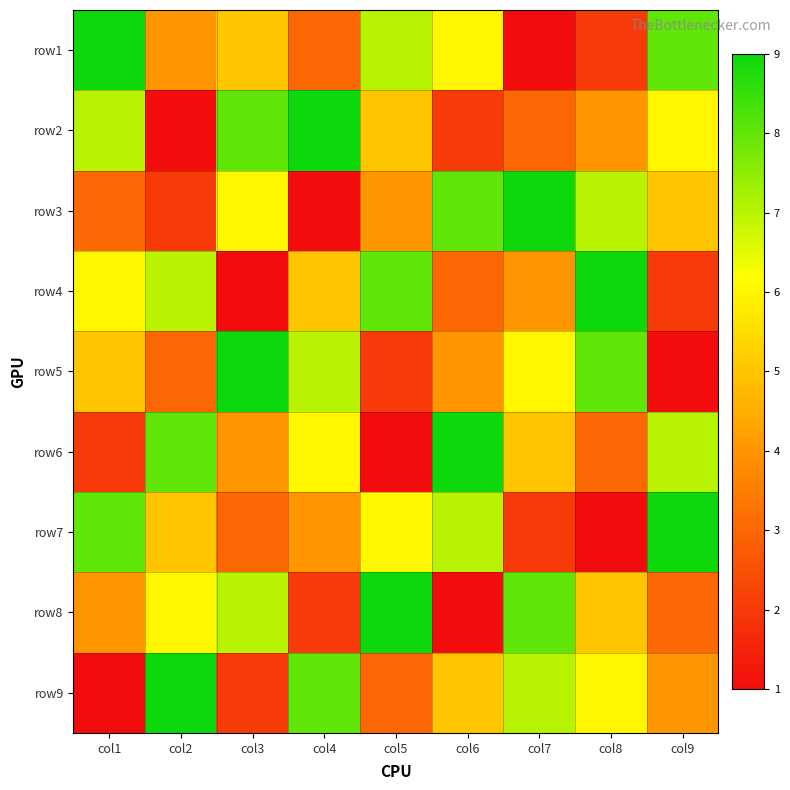

How many categories are shown in the chart?

9